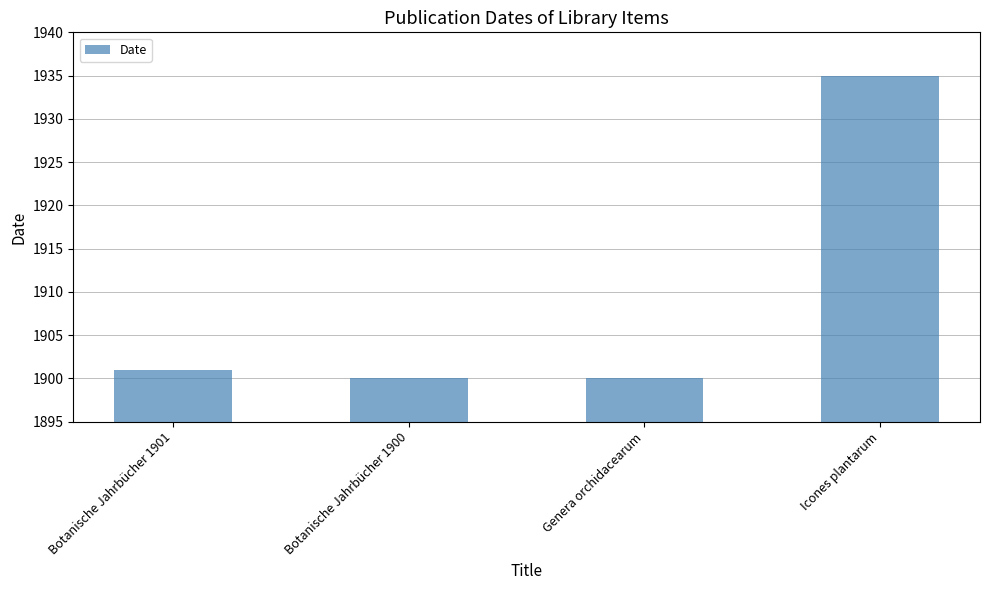

Approximately how many times larger is the value at Icones plantarum compared to Genera orchidacearum?

1.0